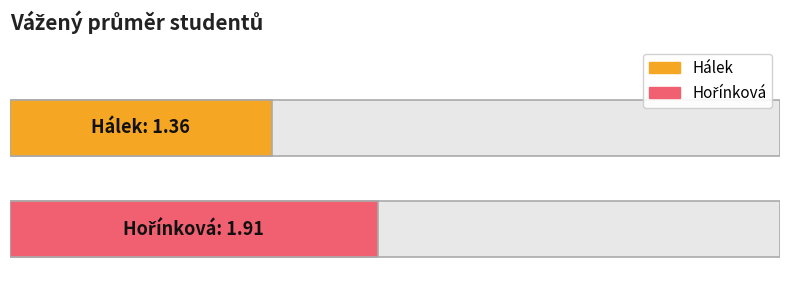

Reading right to left, what are all the values shown in this chart?

1.9	1.4